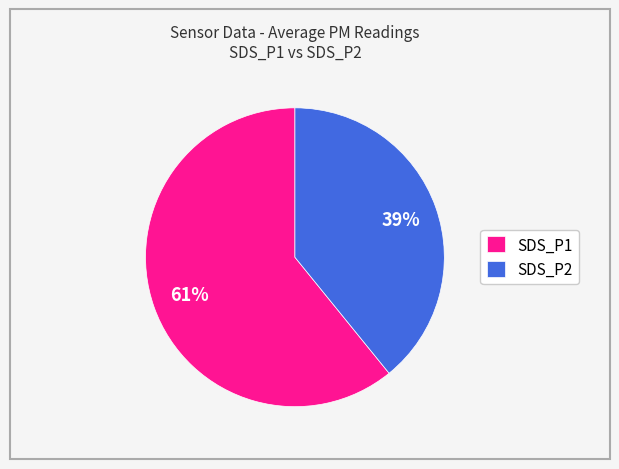

Combined, do SDS_P1 and SDS_P2 account for over 50%?

Yes